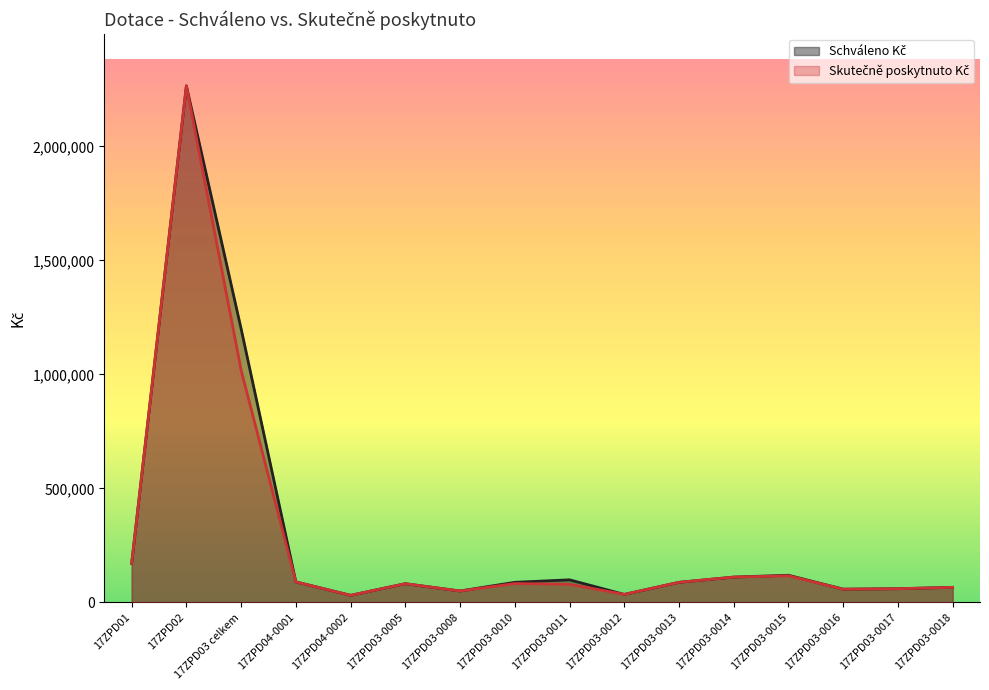

Is it true that Skutečně poskytnuto Kč equals 80112.4 at 17ZPD03-0016?

False